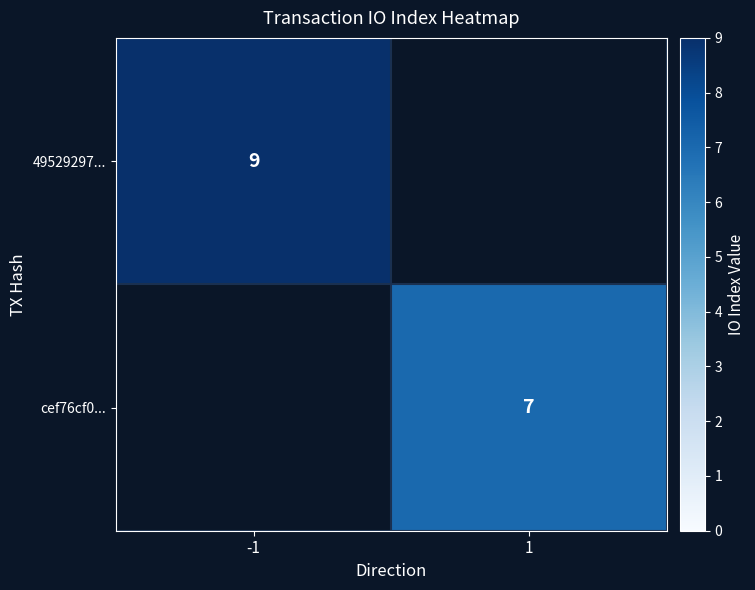

The cef76cf0... series shows 12 at 1. True or false?

False